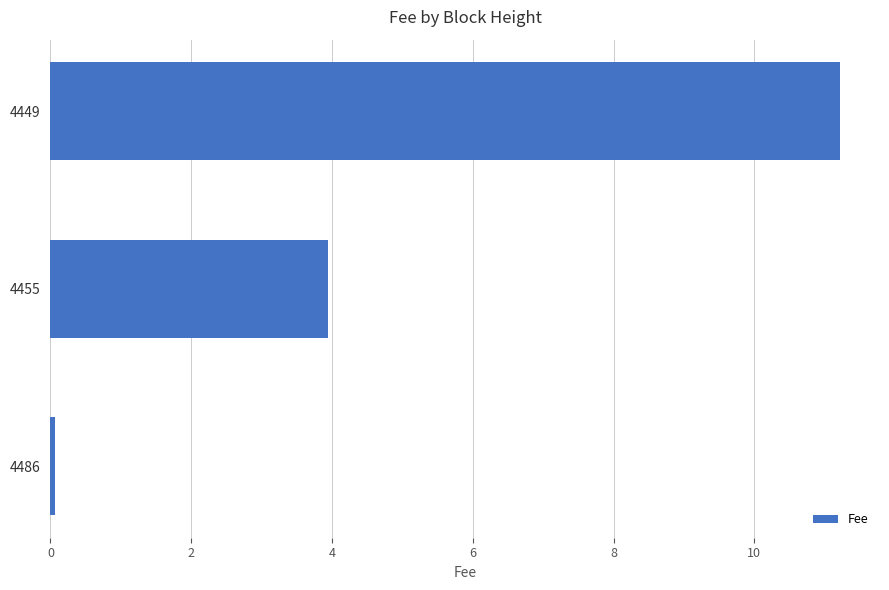

What is the smallest value displayed?

0.1